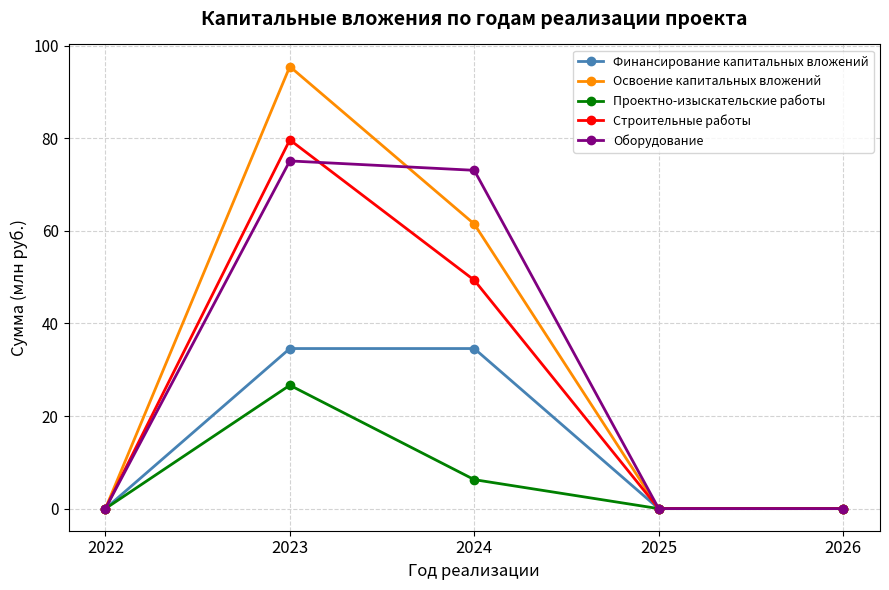

What is the total value across all series at 2023?

311.4